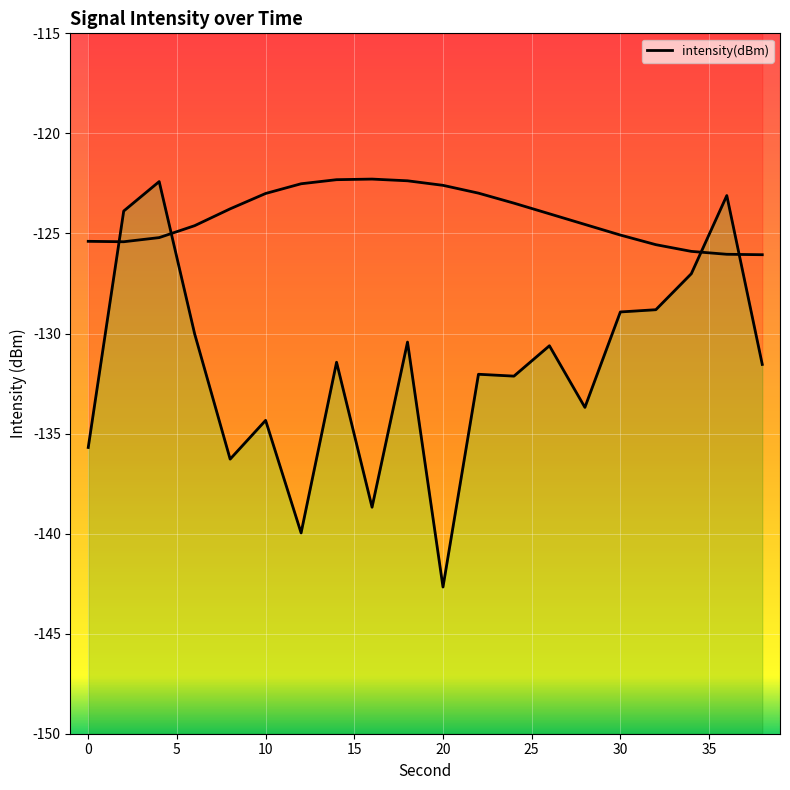

Reading right to left, transcribe all the data shown in this chart.

38=-131.5	36=-123.1	34=-127.0	32=-128.8	30=-128.9	28=-133.7	26=-130.6	24=-132.1	22=-132.0	20=-142.7	18=-130.4	16=-138.7	14=-131.4	12=-140.0	10=-134.3	8=-136.3	6=-130.0	4=-122.4	2=-123.9	0=-135.7